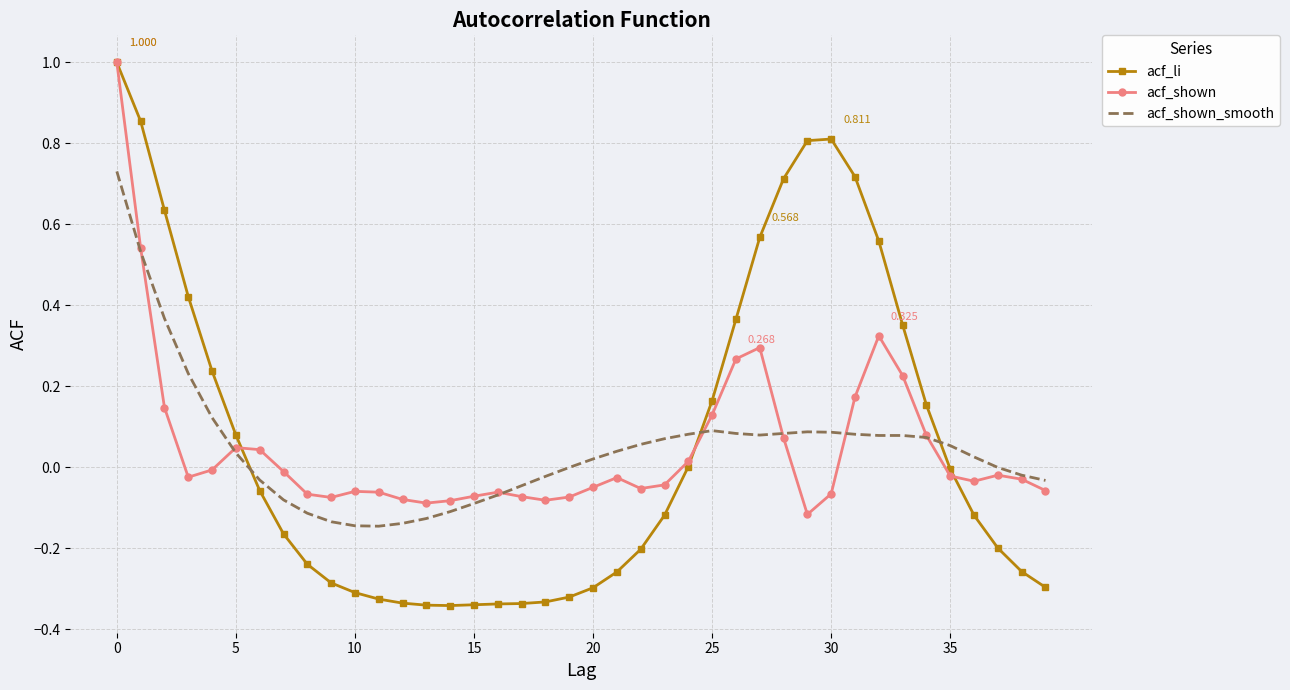

Which series has the largest range (max minus min)?

acf_li